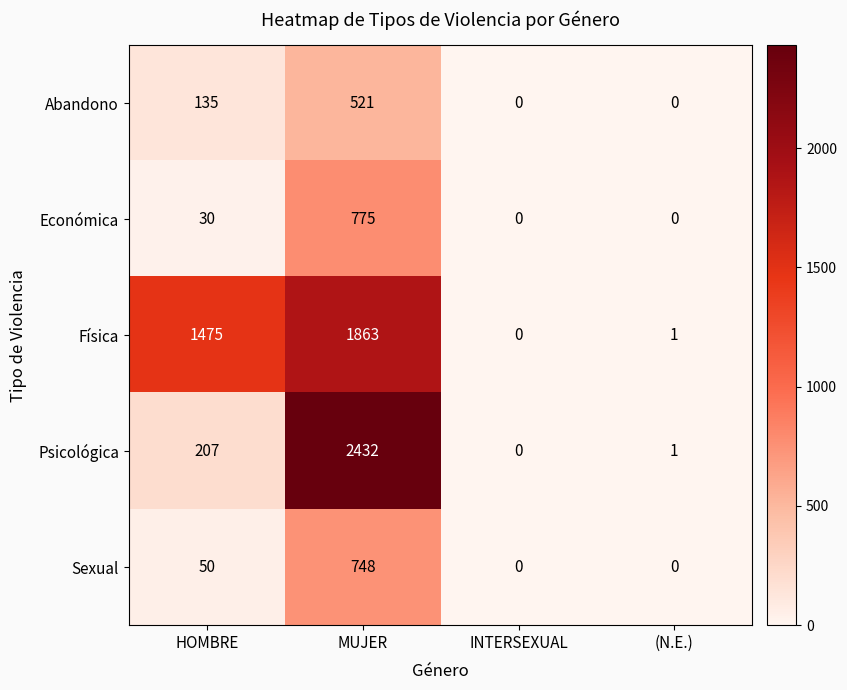

How many data points in Abandono are less than 135?

2